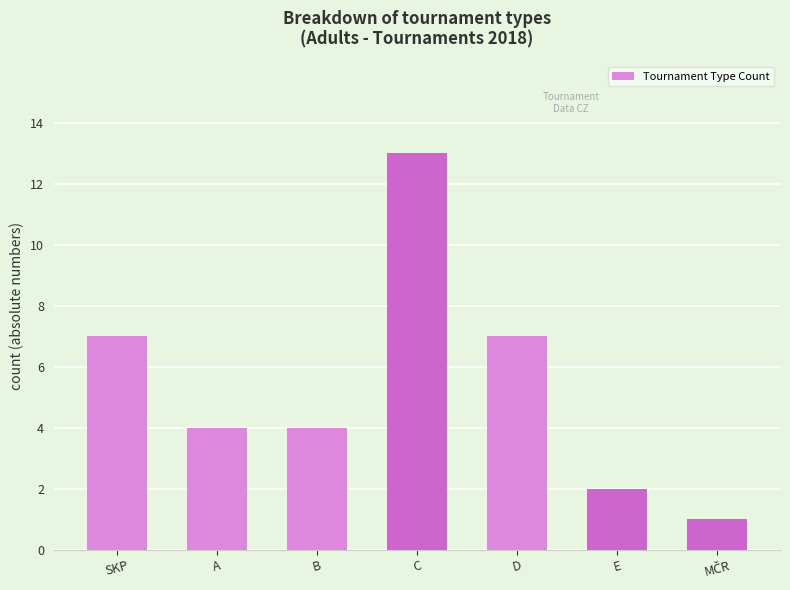

Read the value at A.

4